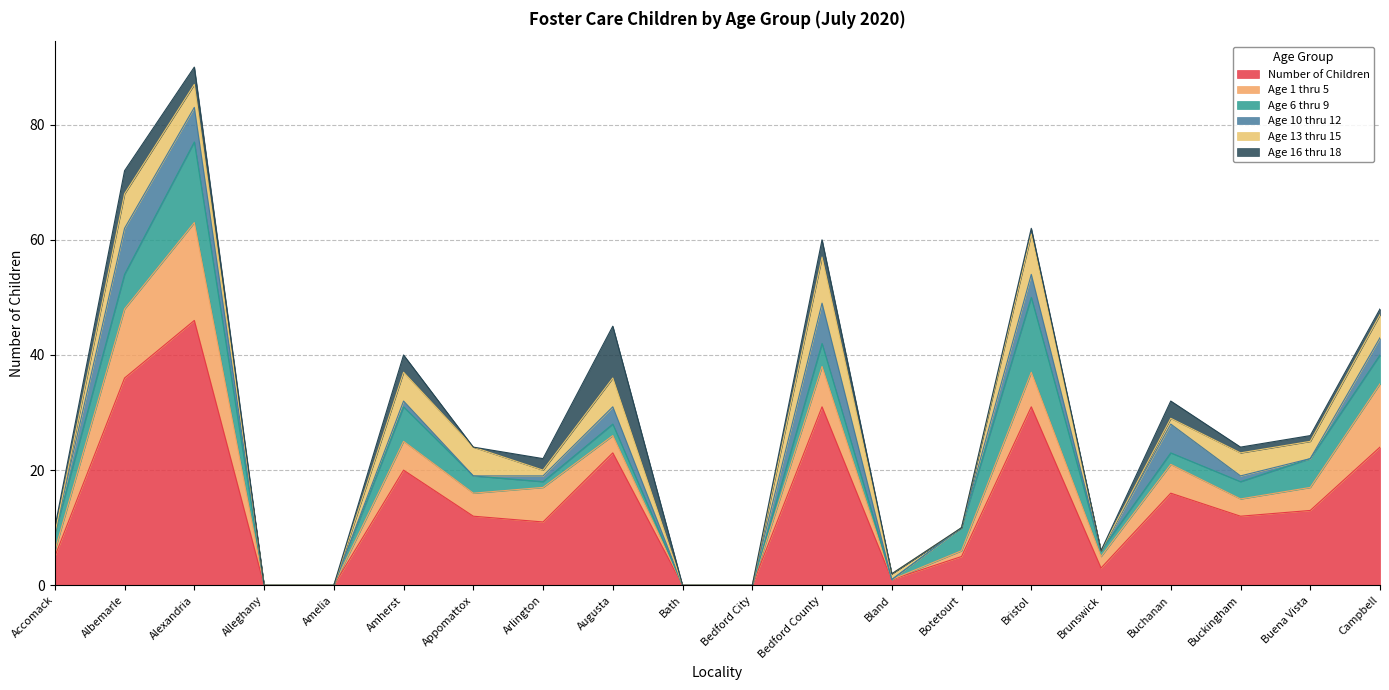

How many lines are shown in the chart?

6